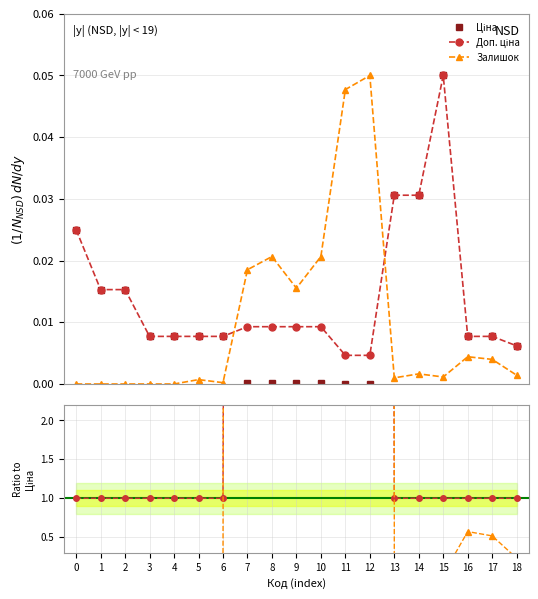

Which category has the highest value across all series?

12